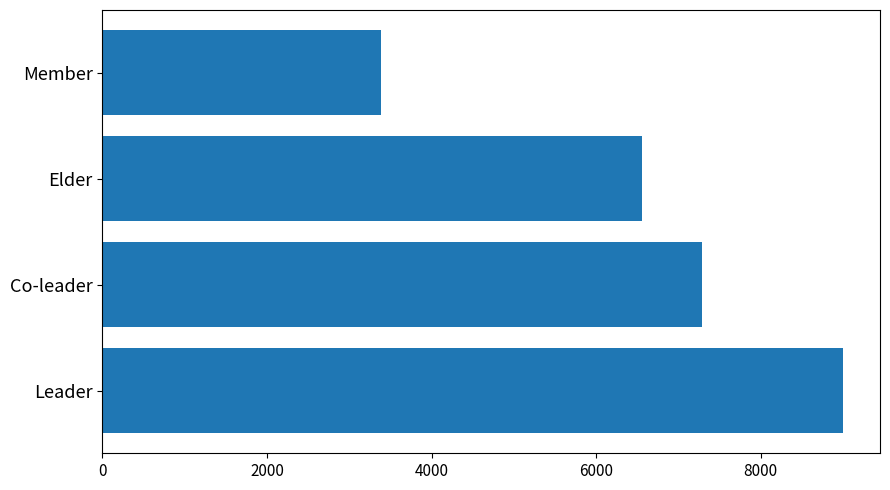

What is the change in value from Leader to Elder?

-2444.7